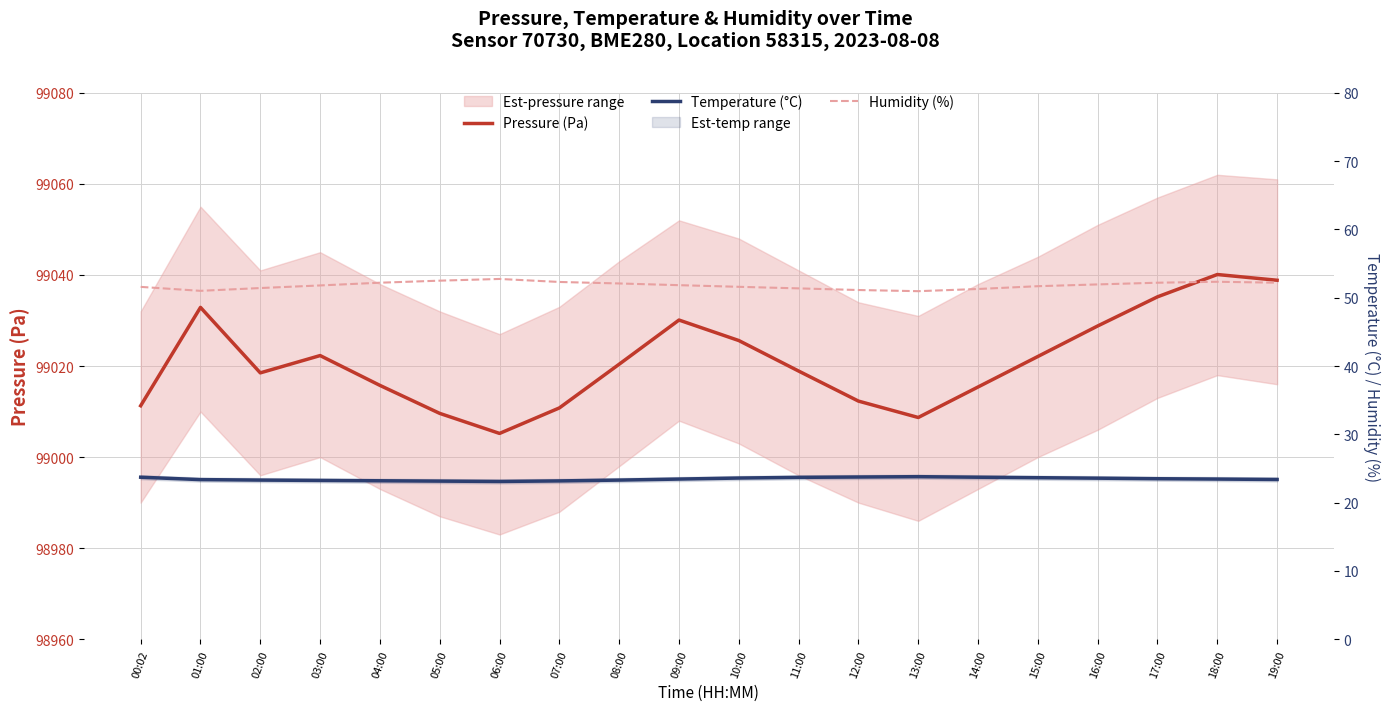

Where is the first local maximum for Pressure (Pa)?

01:00